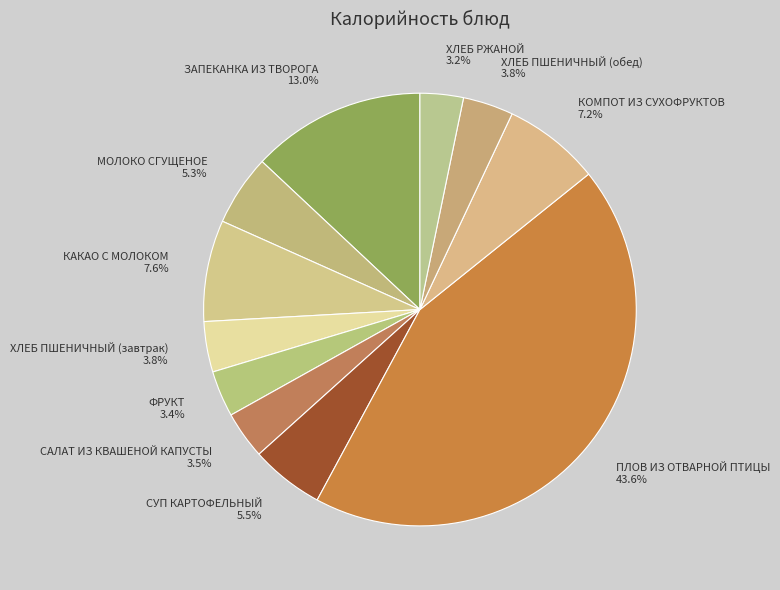

To the nearest percent, what is the difference between the largest and smallest slice percentages?

40%